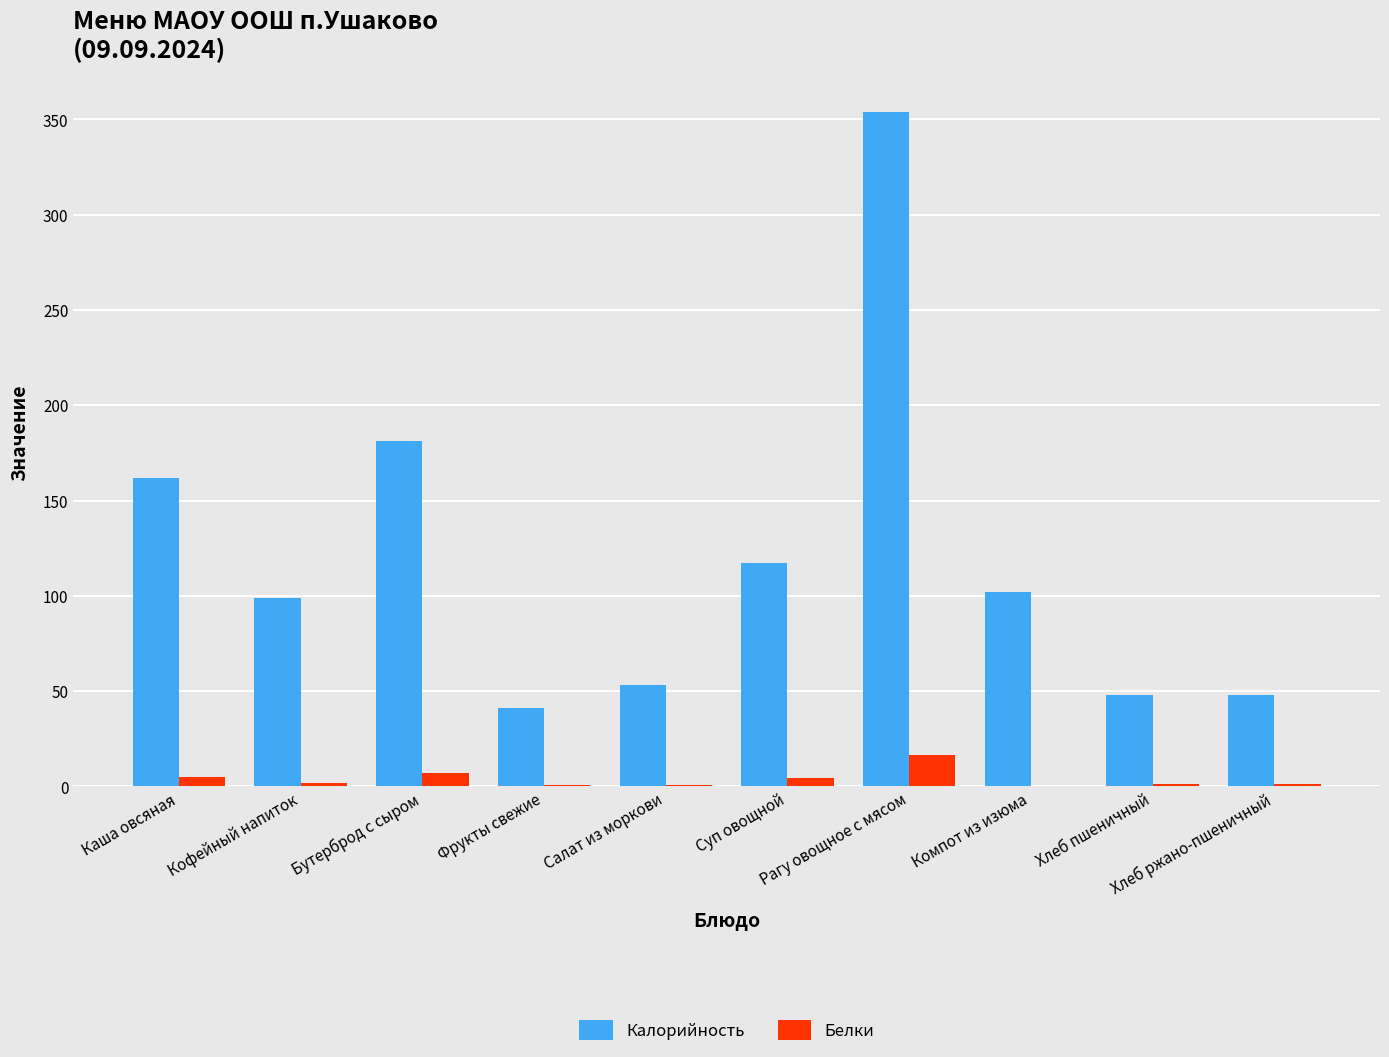

What is the sum of the Калорийность values at Кофейный напиток and Каша овсяная?

261.0